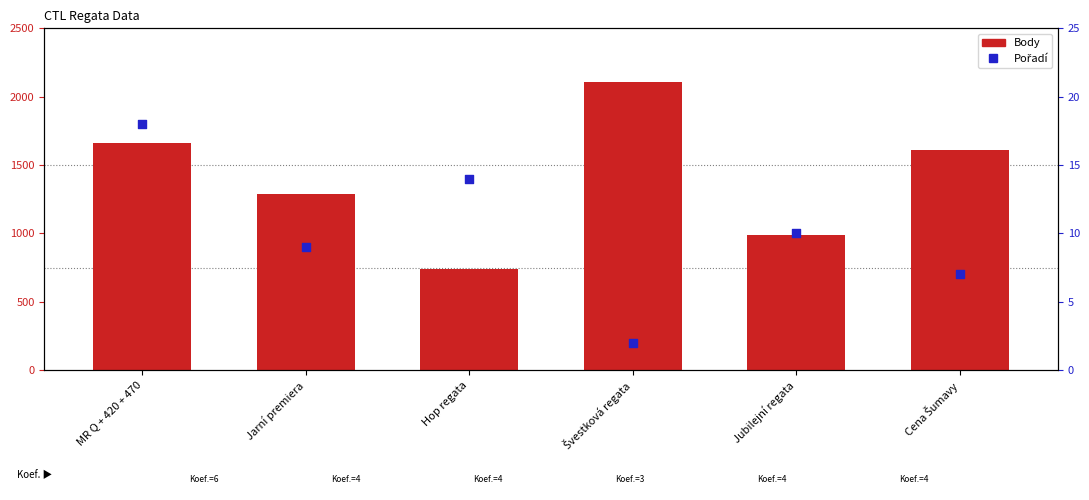

At how many categories does at least one series exceed 1155?

4